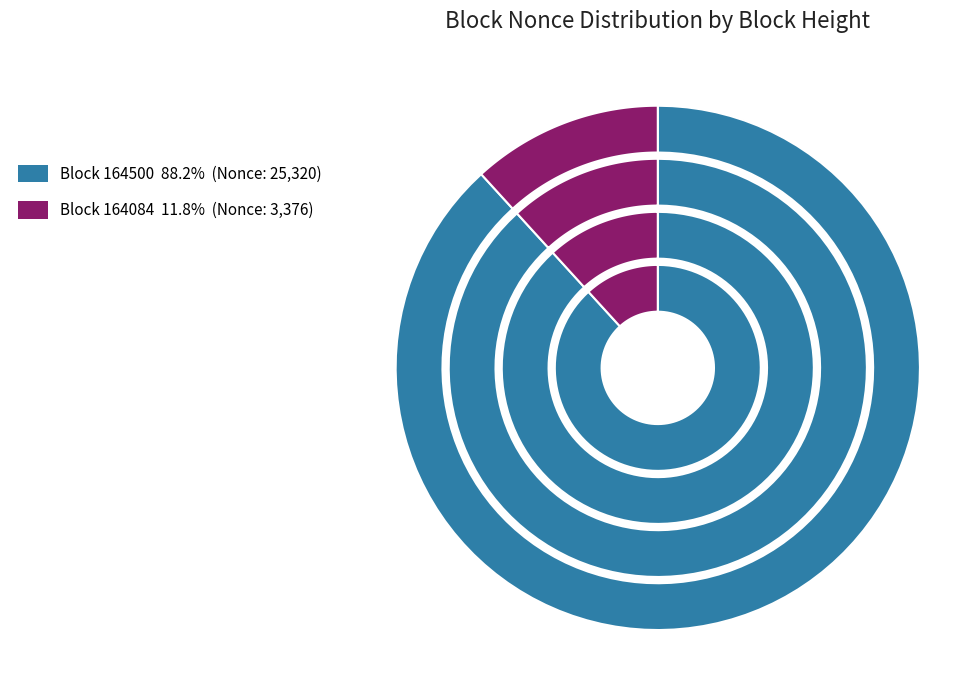

What portion of the pie excludes 164500?

11.8%